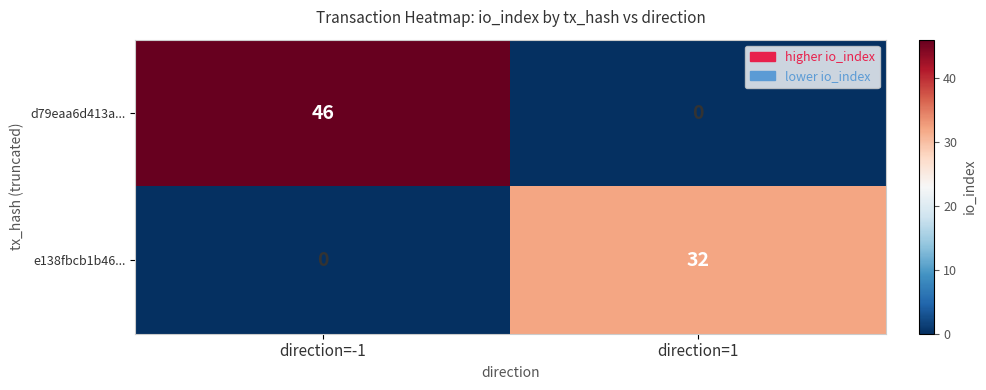

At which label does e138fbcb1b46... reach its peak?

direction=1